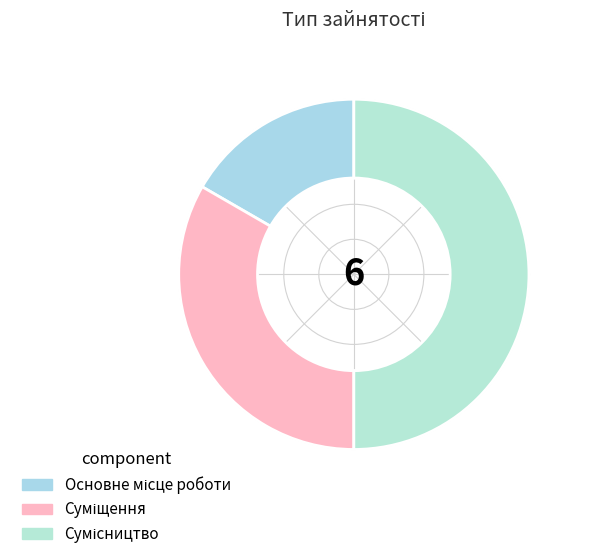

The Основне місце роботи slice represents 17% of the pie. True or false?

True